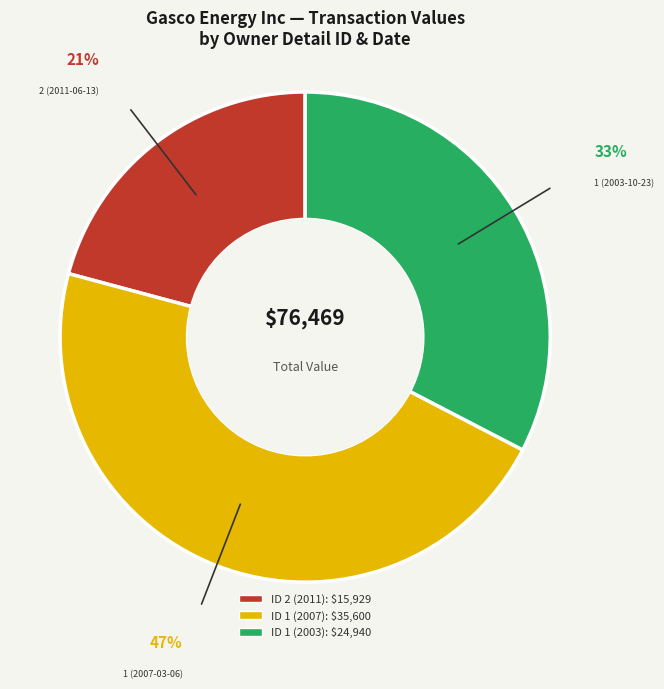

To the nearest percent, what is the average slice percentage?

33%